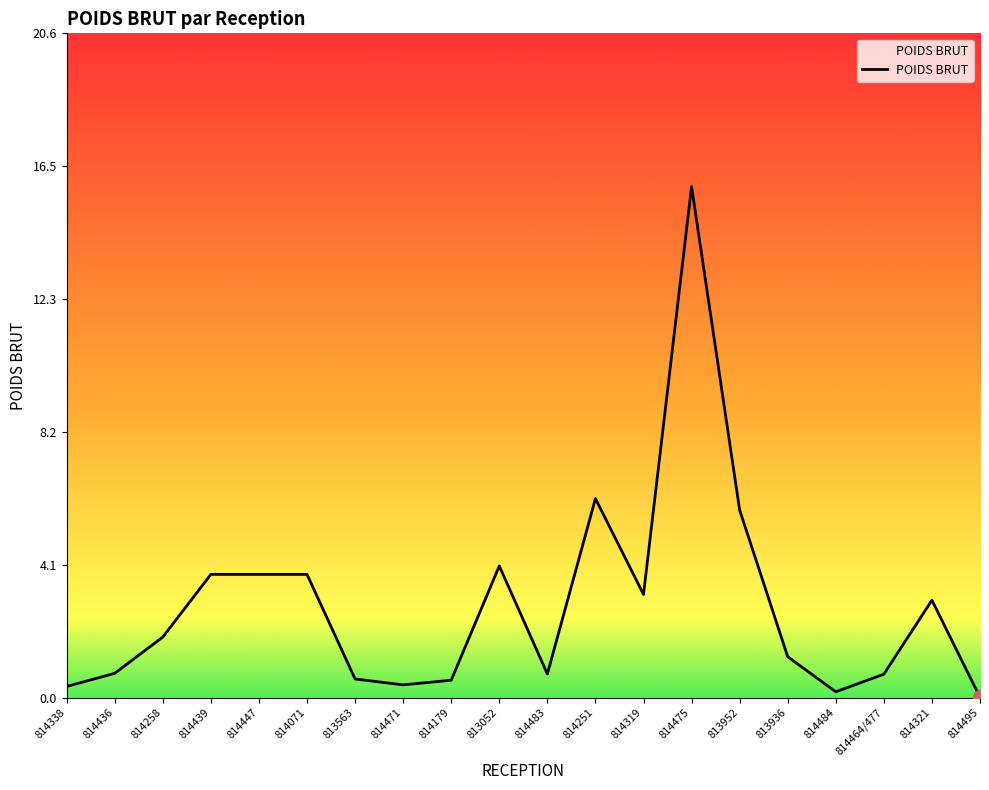

What is the difference between the maximum and minimum values?

15.8